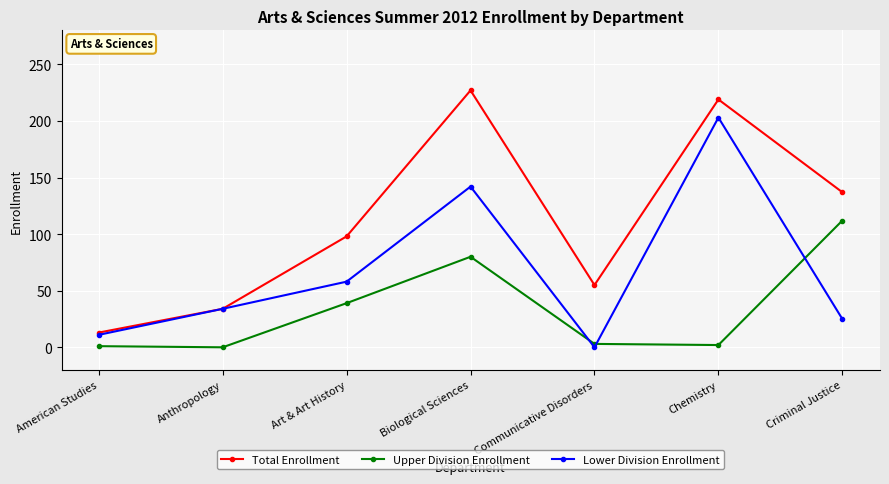

What is the label of the 1st point from the left?

American Studies